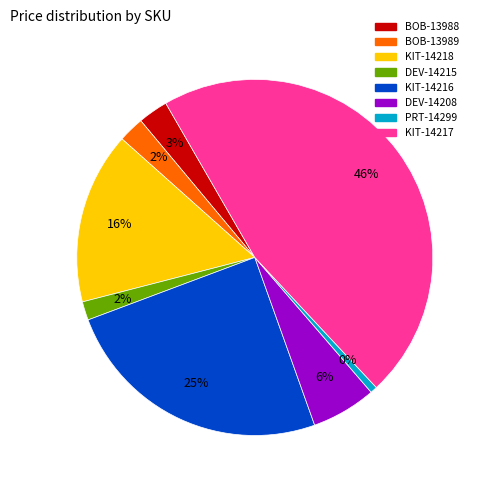

Is there any slice that represents more than half of the pie?

No